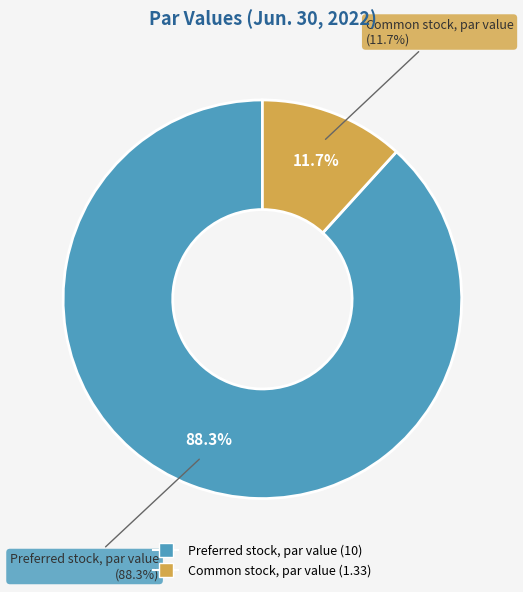

Which has a higher value, Common stock, par value or Preferred stock, par value?

Preferred stock, par value